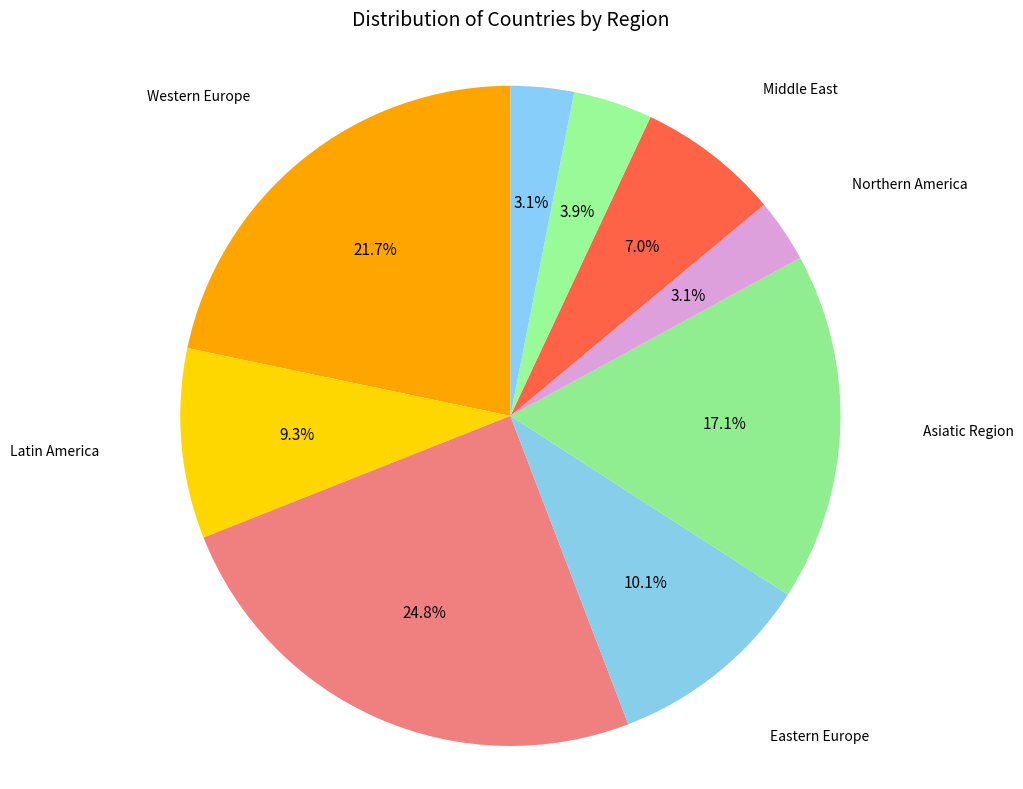

Which slice is the largest?

Africa